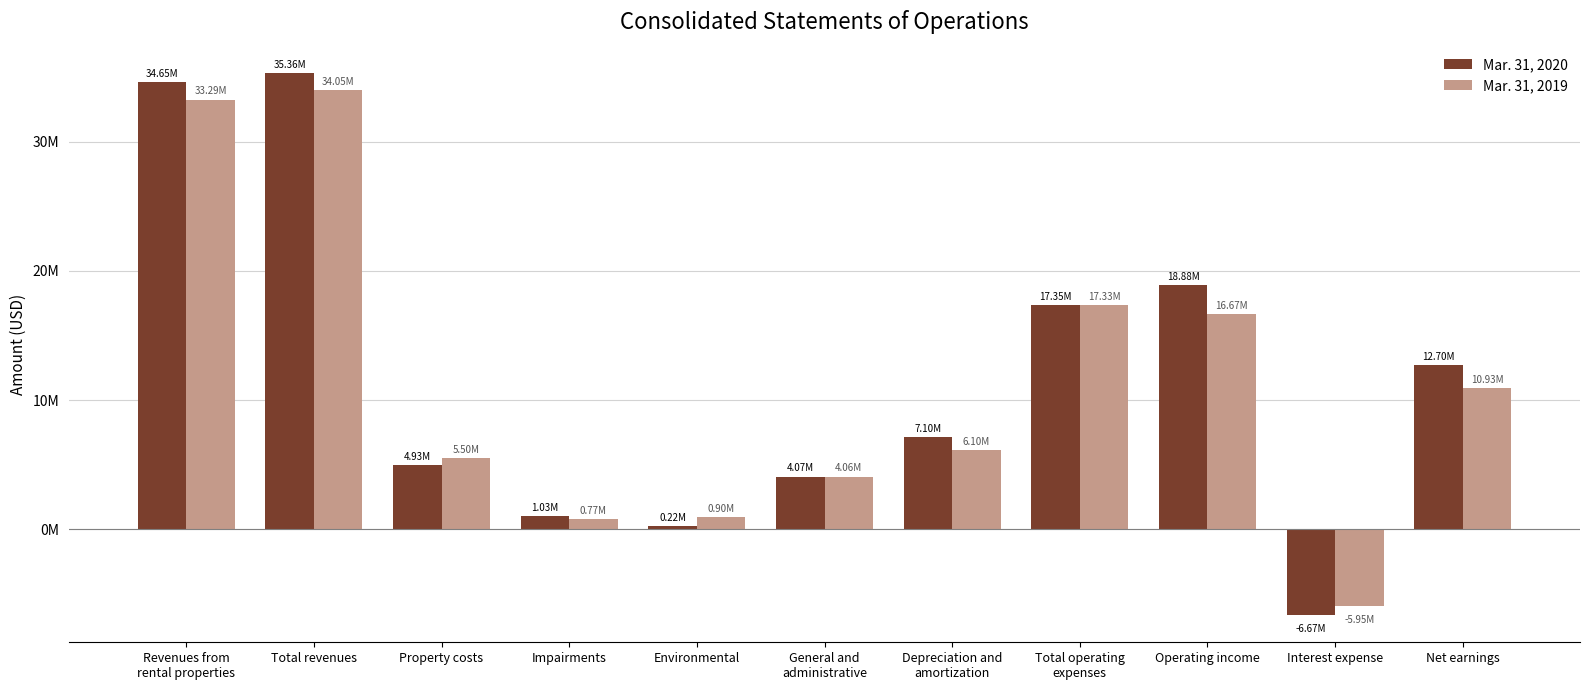

What are all the series names shown in the legend?

Mar. 31, 2020, Mar. 31, 2019